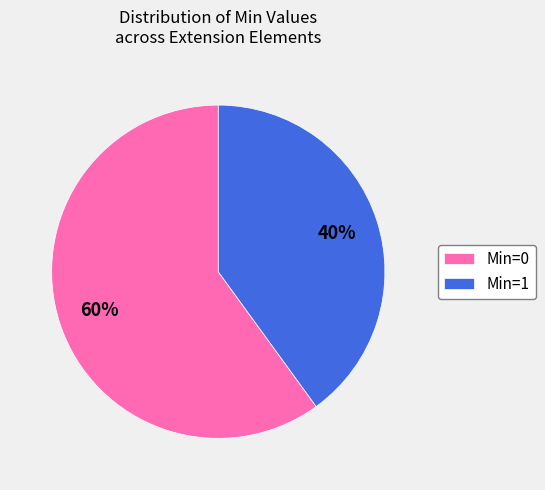

How many segments does this pie chart have?

2